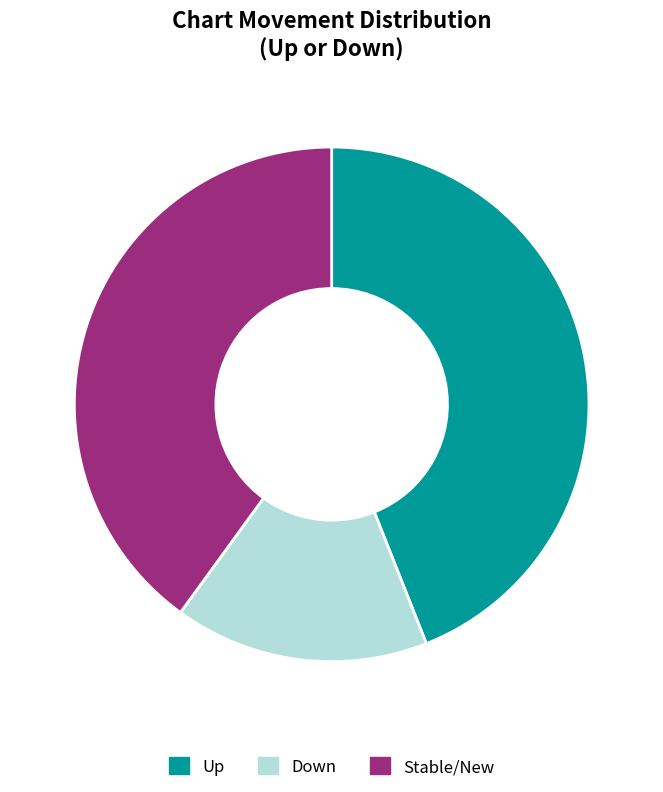

Is it true that - is 32% of the pie?

False